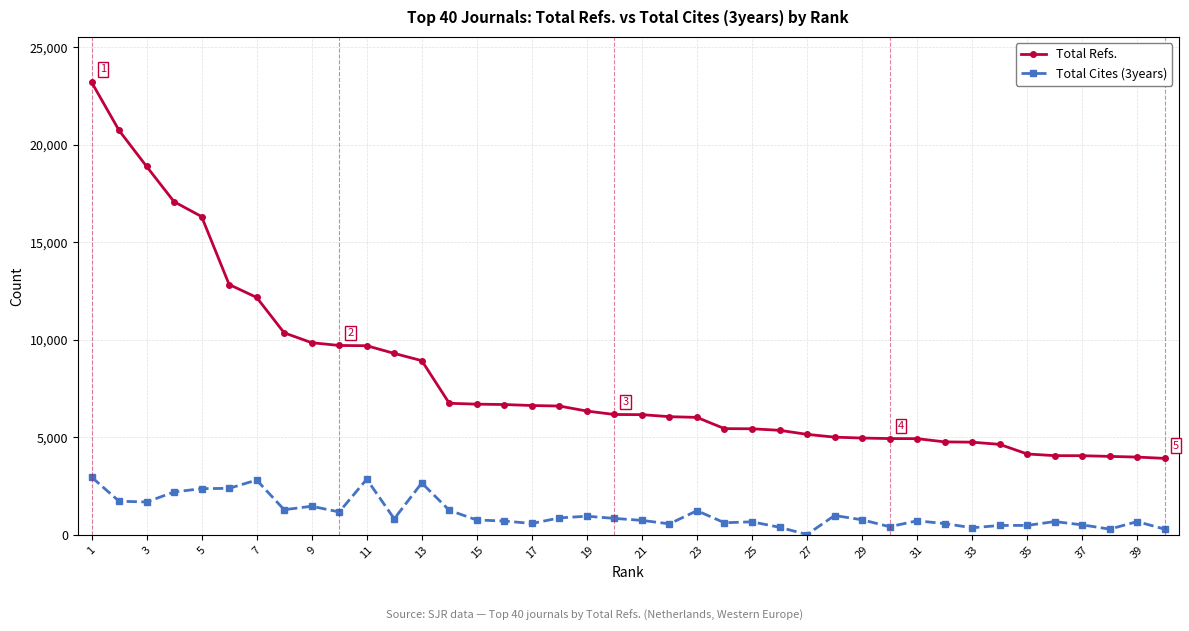

How many series are shown in this chart?

2